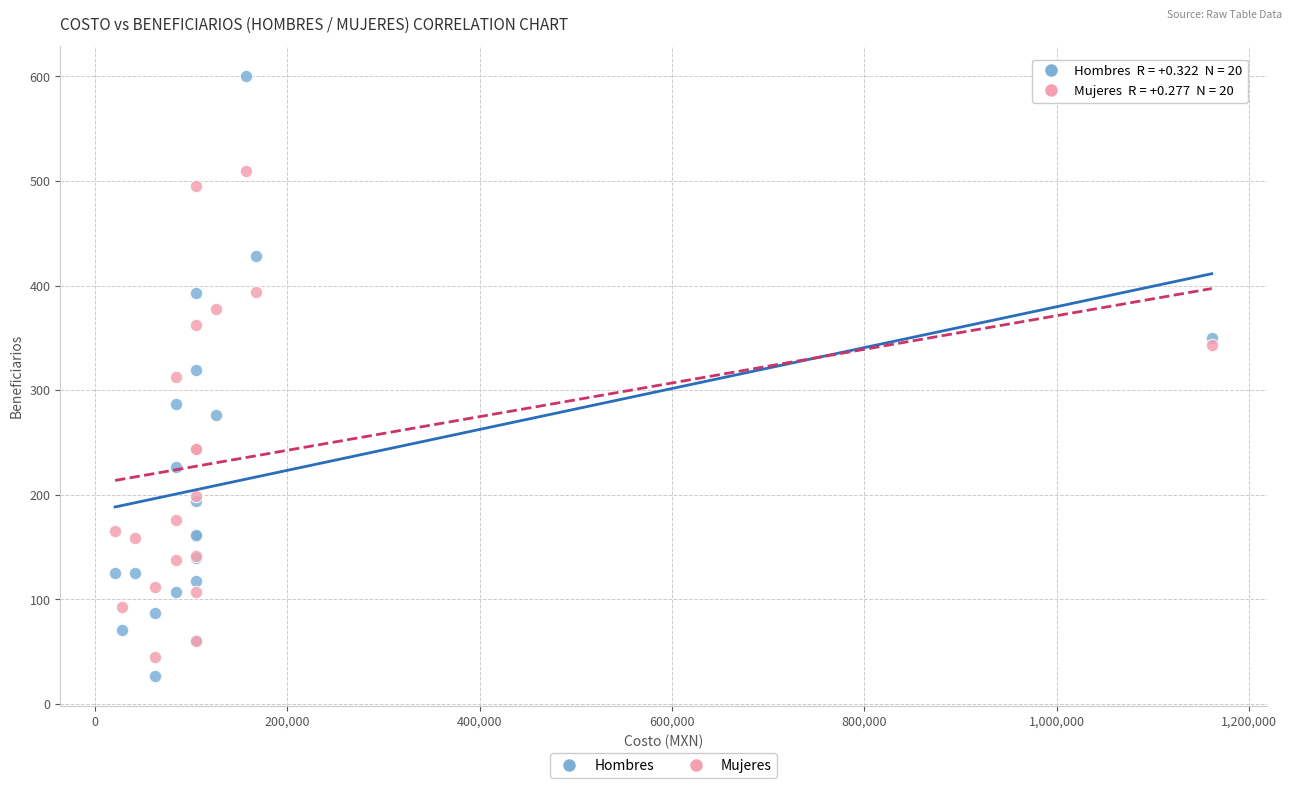

Which series reaches the maximum Y coordinate?

Hombres